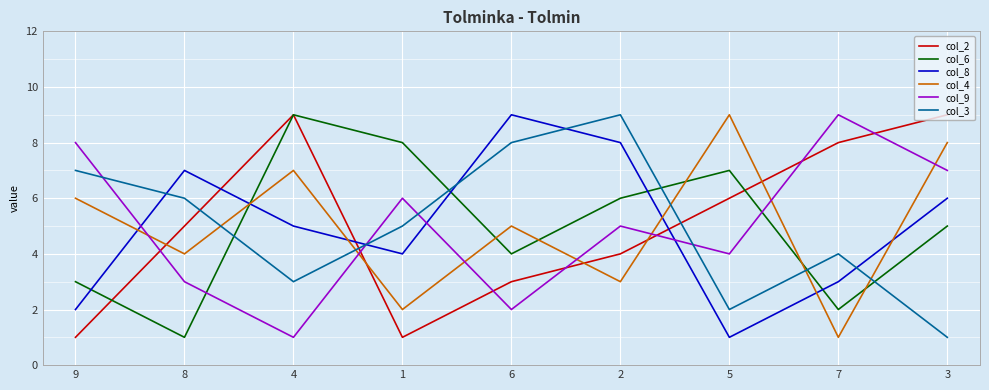

True or false: col_8 has a value of 3 at 7.

True